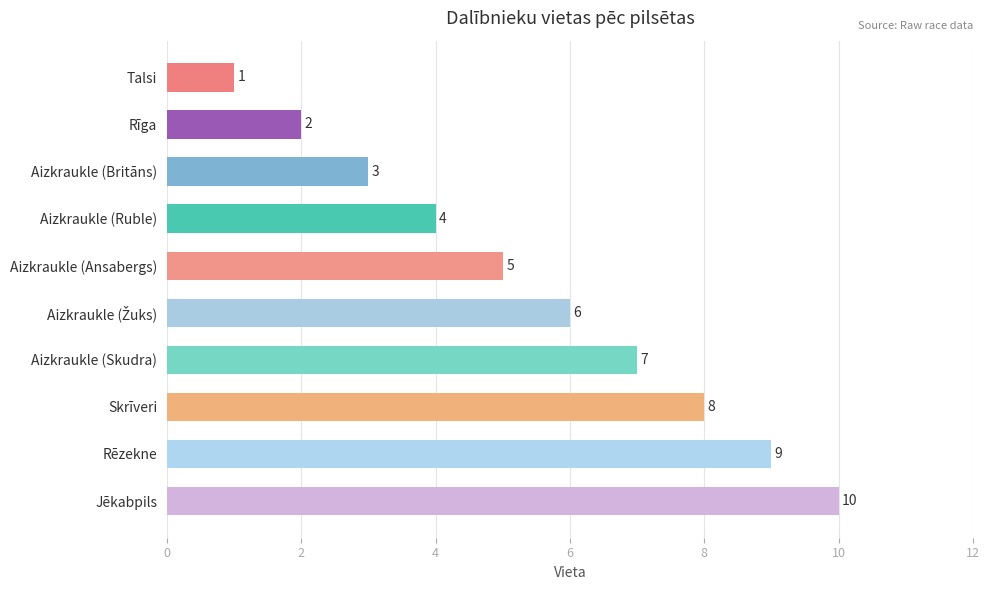

What is the difference between the maximum and minimum values?

9